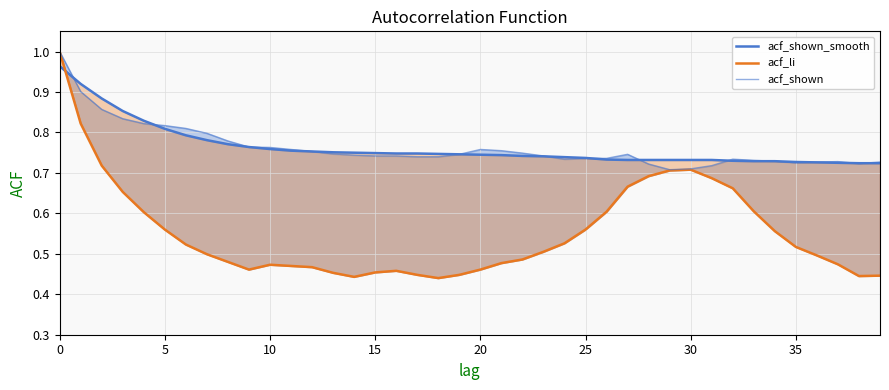

What is the smallest value displayed?

0.4